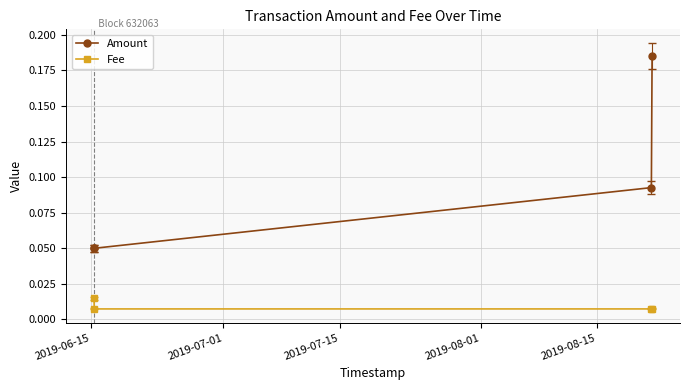

List the series in order of their overall mean, lowest first.

Fee, Amount